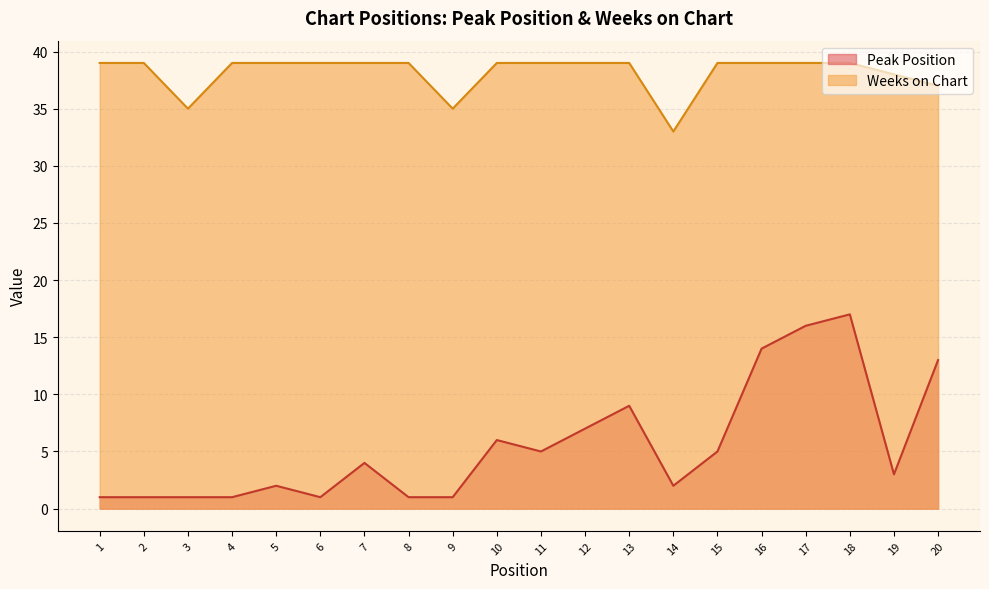

How many interior local peaks does the Peak Position series have?

5